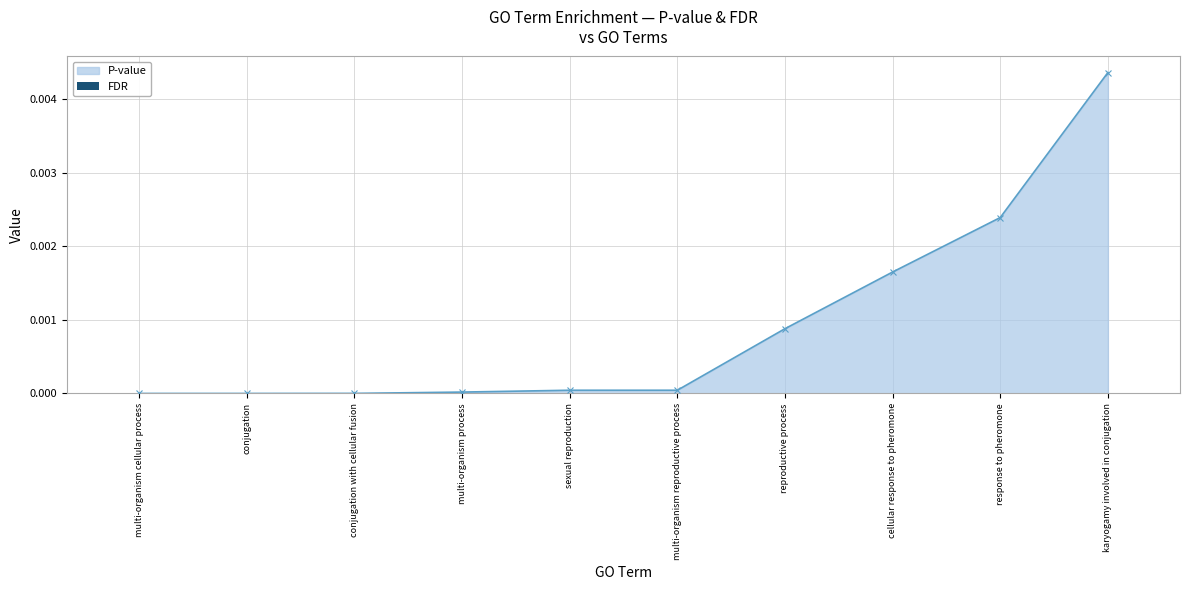

The value at multi-organism process is 0.0. True or false?

True